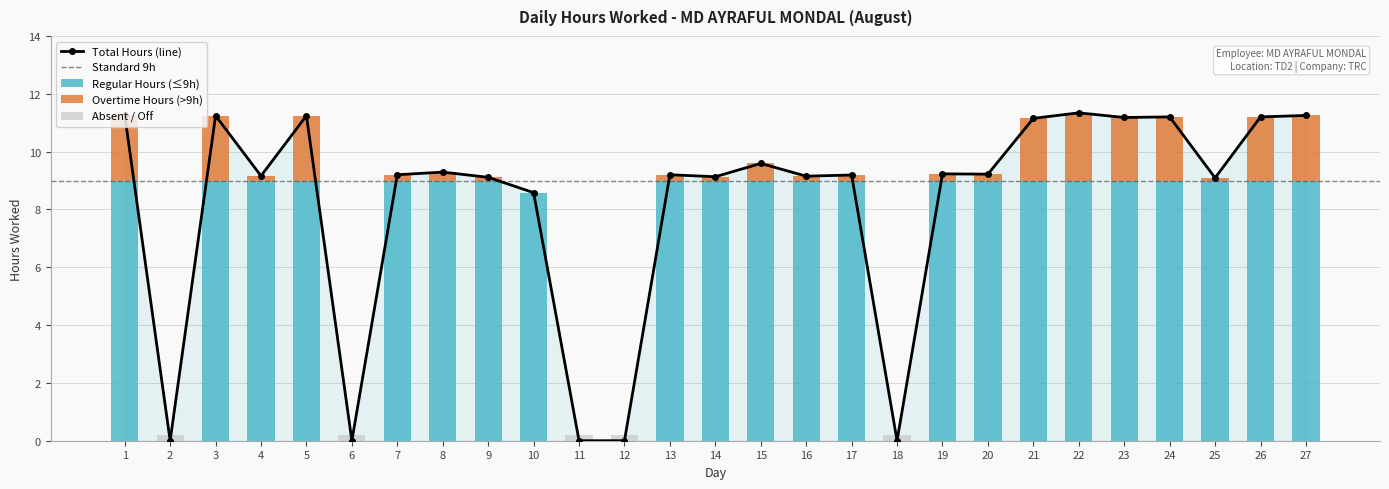

Is it true that the value at 2 is 0.0?

True